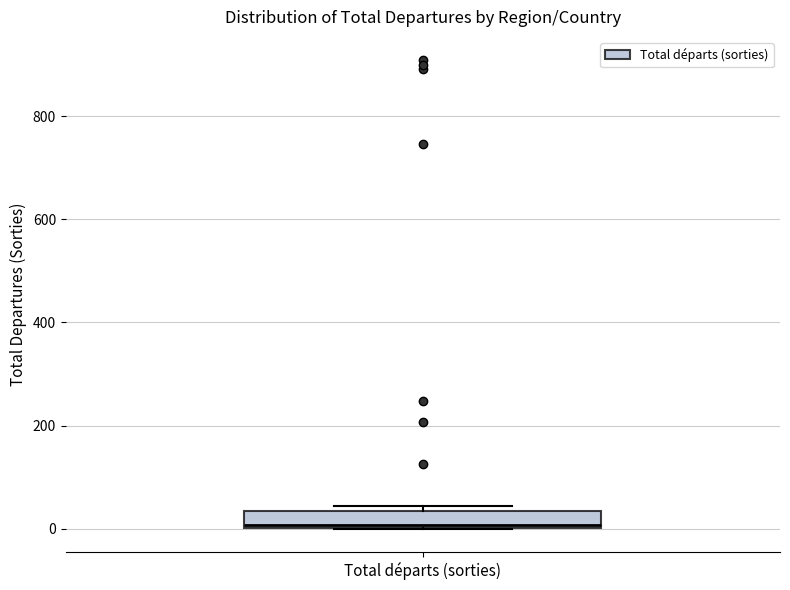

Where is the upper edge of the box for Total départs (sorties) on the y-axis? The values are not printed on the chart, so give them approximately, as read against the axis.

40